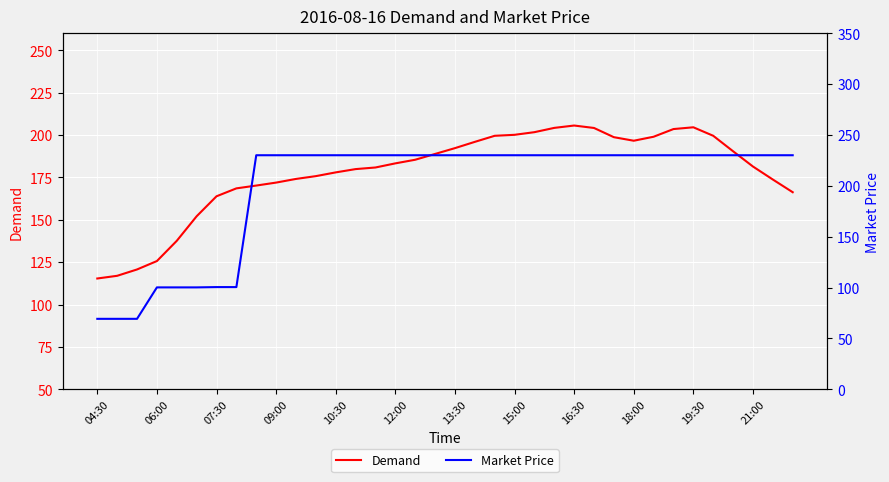

The Demand series shows 340.7 at 18:00. True or false?

False